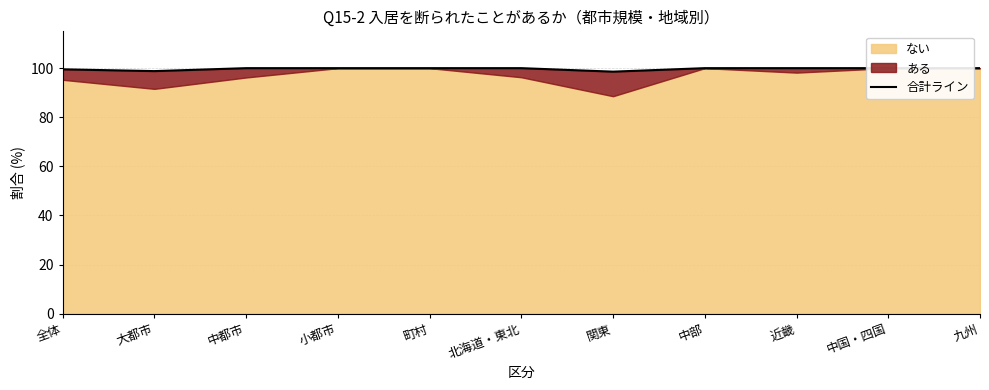

What is the sum of all values?

1096.9